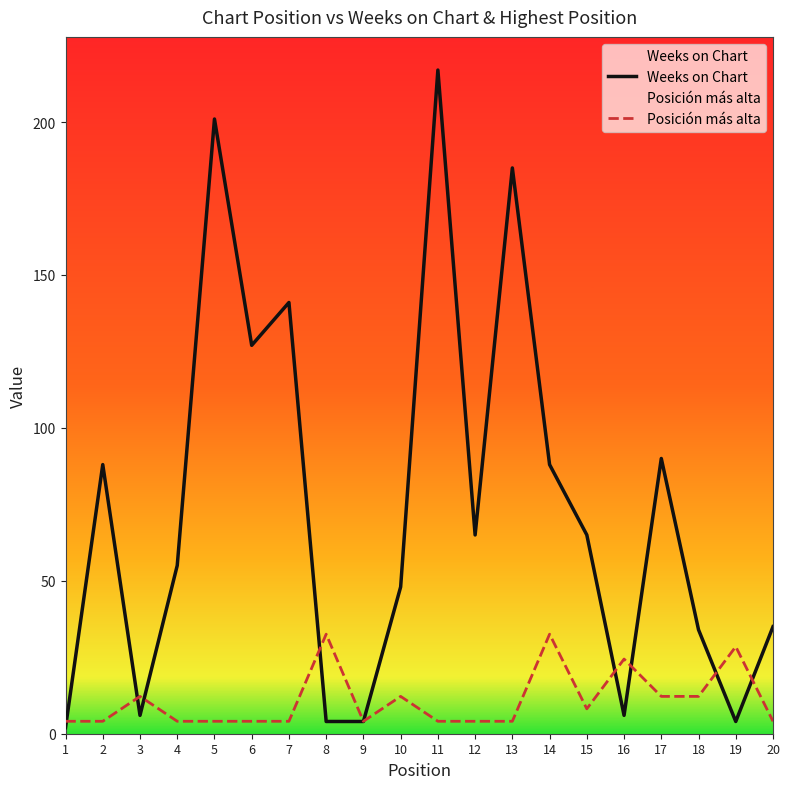

Reading left to right, what are all the values shown in this chart?

Weeks on Chart: 1=2.0	2=88.0	3=6.0	4=55.0	5=201.0	6=127.0	7=141.0	8=4.0	9=4.0	10=48.0	11=217.0	12=65.0	13=185.0	14=88.0	15=65.0	16=6.0	17=90.0	18=34.0	19=4.0	20=35.0
Posición más alta: 1=4.1	2=4.1	3=12.2	4=4.1	5=4.1	6=4.1	7=4.1	8=32.5	9=4.1	10=12.2	11=4.1	12=4.1	13=4.1	14=32.5	15=8.1	16=24.4	17=12.2	18=12.2	19=28.5	20=4.1